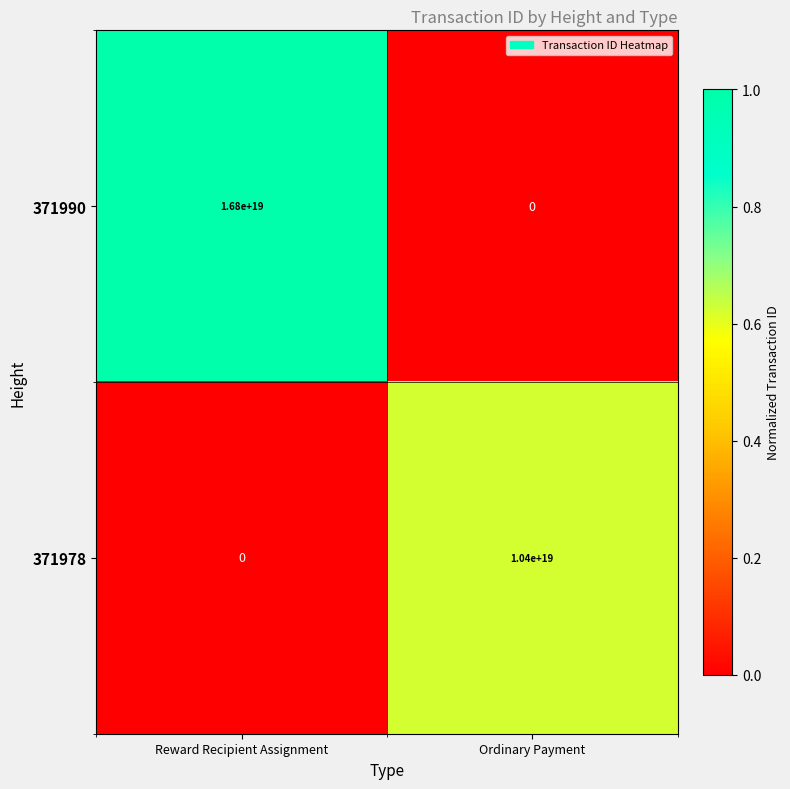

At which category is the sum across all series the highest?

Reward Recipient Assignment